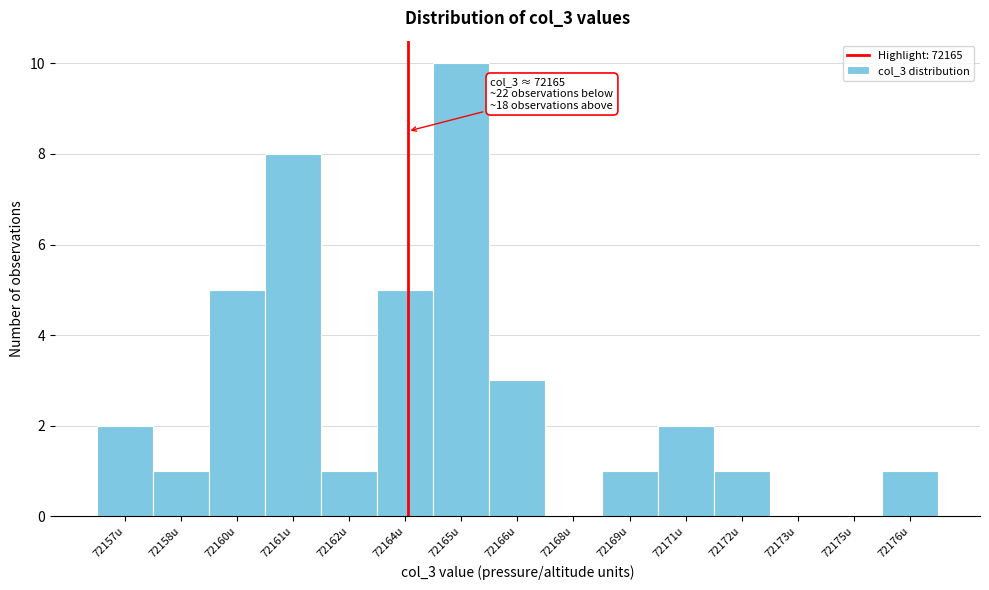

Reading right to left, extract all data points from this chart.

72176u=1	72175u=0	72173u=0	72172u=1	72171u=2	72169u=1	72168u=0	72166u=3	72165u=10	72164u=5	72162u=1	72161u=8	72160u=5	72158u=1	72157u=2